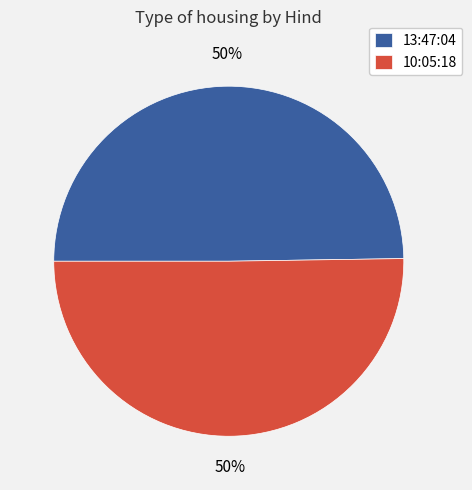

Is the sum of 13:47:04 and 10:05:18 greater than half?

Yes